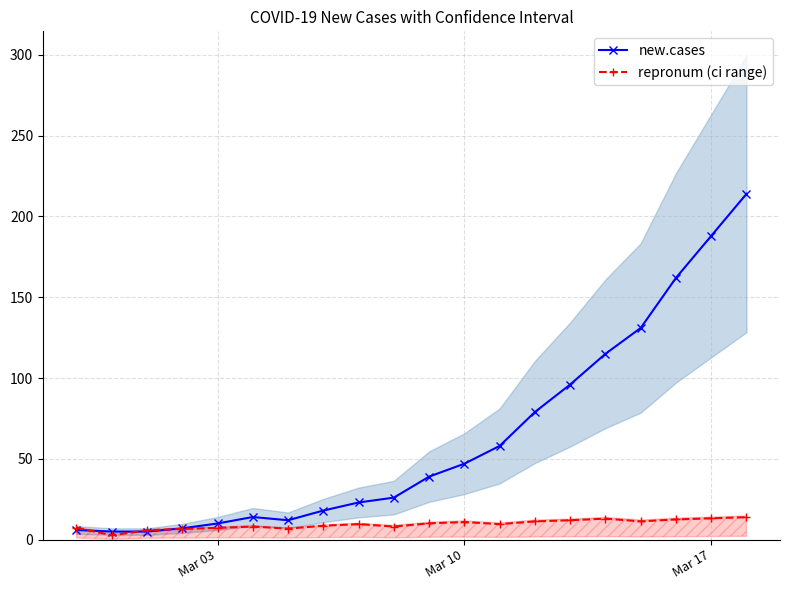

What is the value of the repronum (ci range) point at the 8th from the left?

8.6